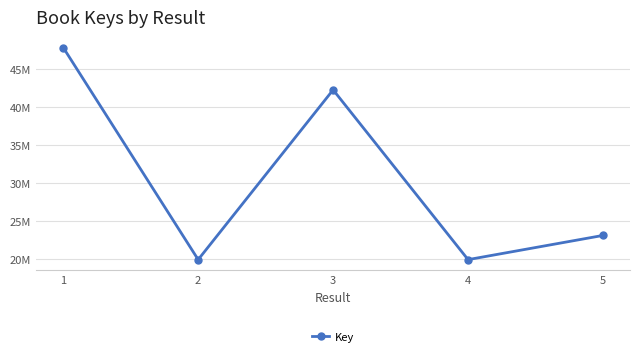

List the labels in order of value, smallest first.

2, 4, 5, 3, 1